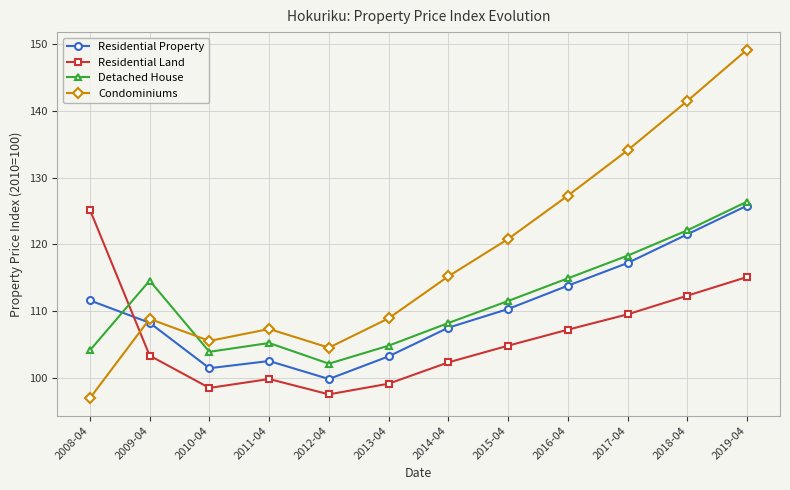

After their last crossing, which series has the higher values: Detached House or Condominiums?

Condominiums